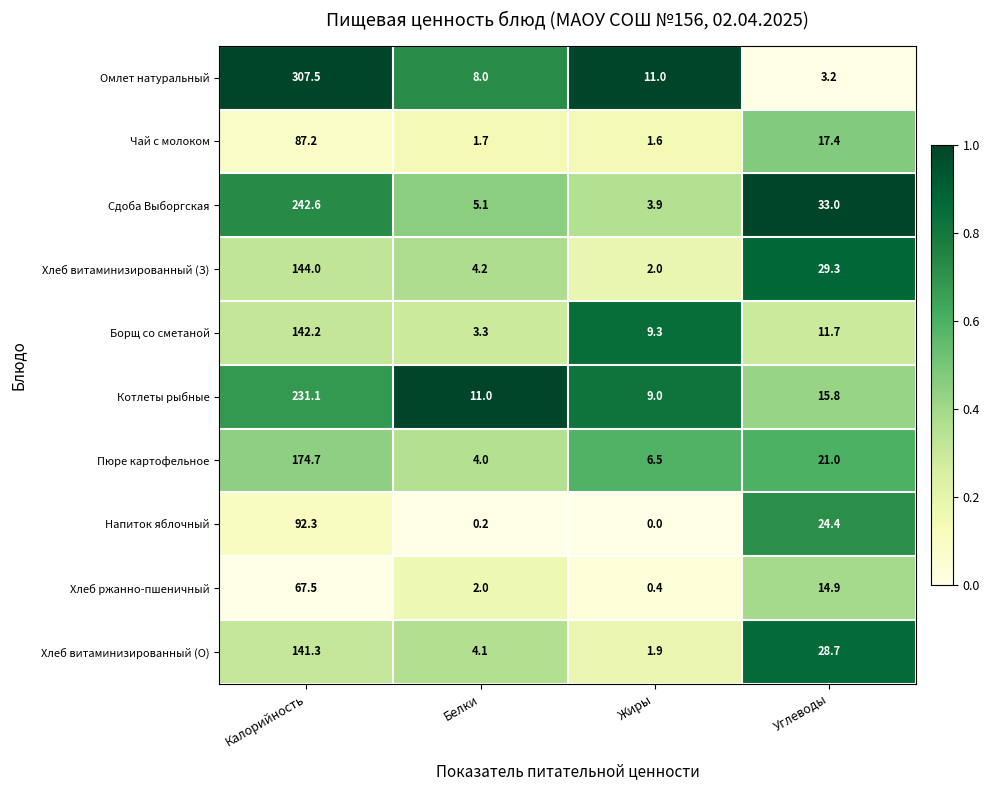

Where is Омлет натуральный nearest to the value 155?

Жиры